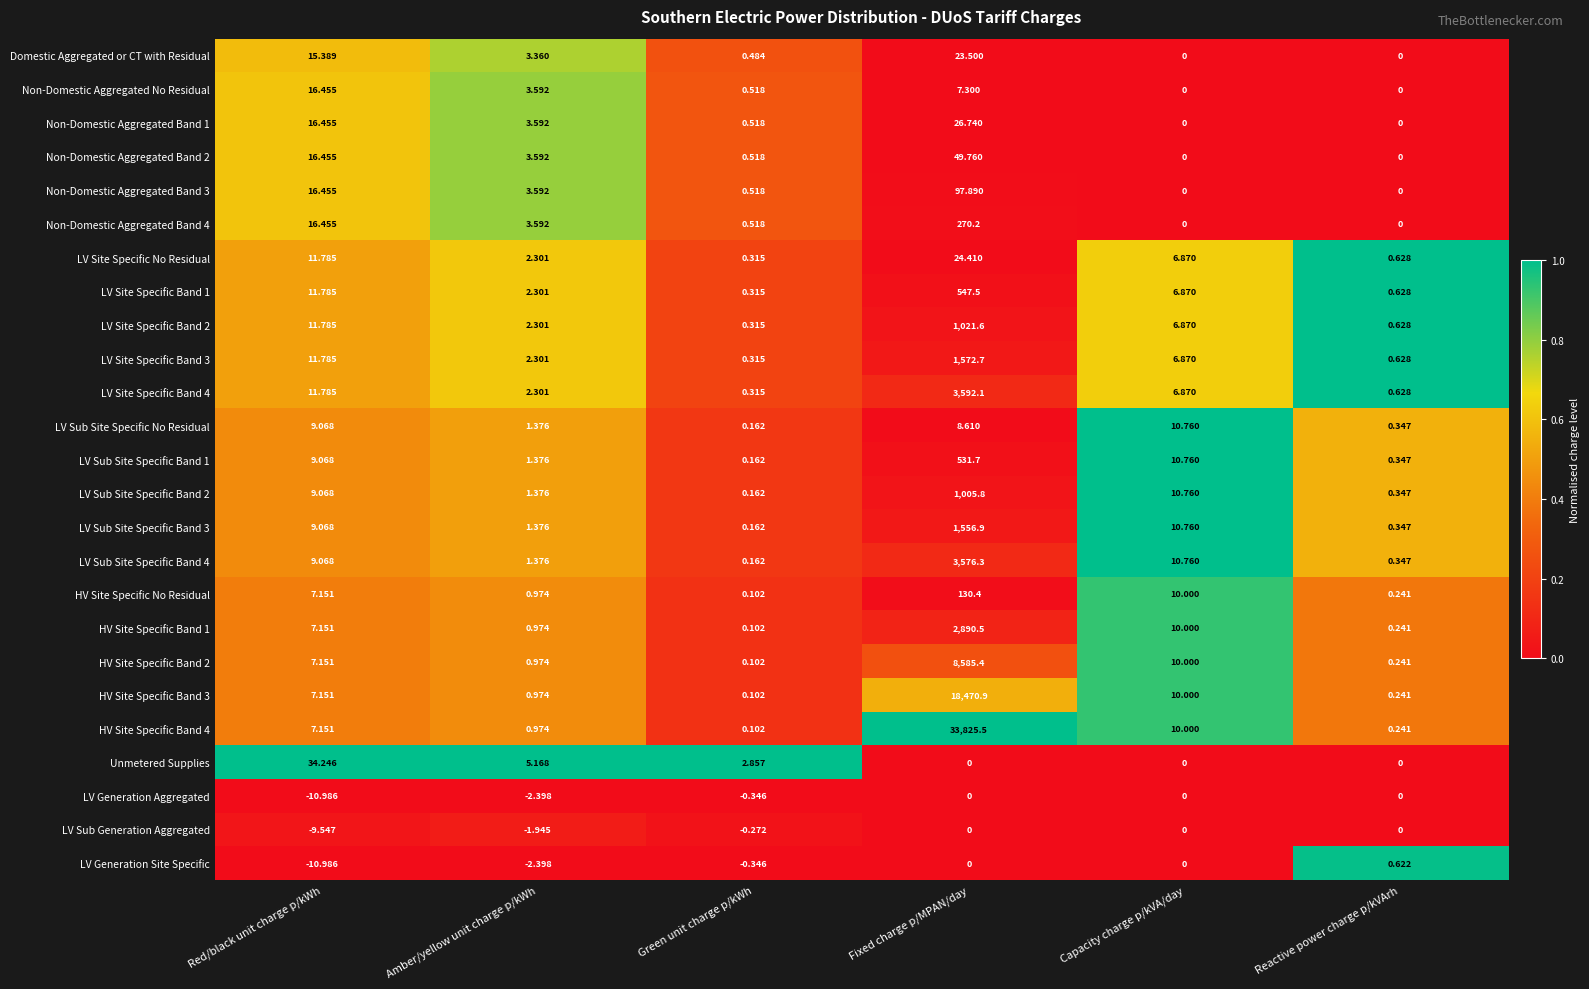

Rank the categories by LV Site Specific Band 4 value from highest to lowest.

Fixed charge p/MPAN/day, Red/black unit charge p/kWh, Capacity charge p/kVA/day, Amber/yellow unit charge p/kWh, Reactive power charge p/kVArh, Green unit charge p/kWh